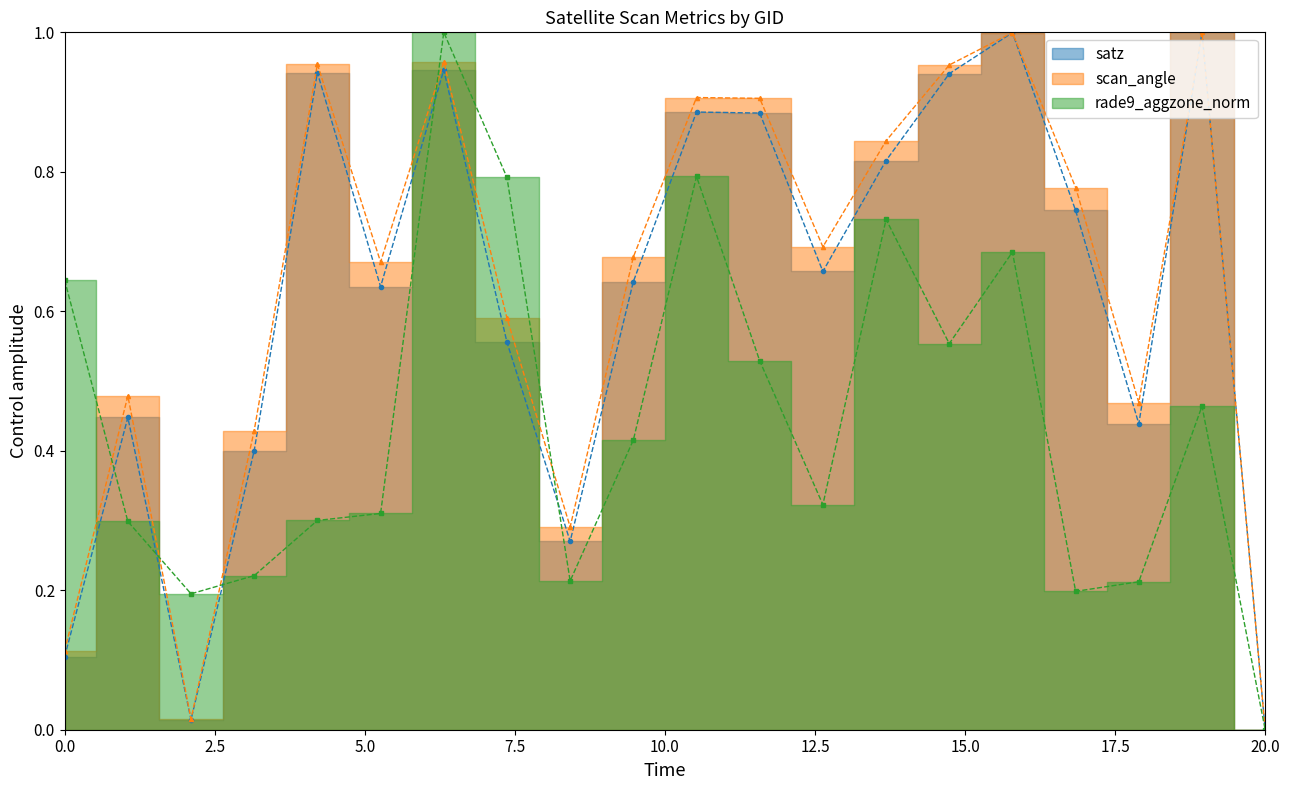

Which series ends up on top after the final intersection of rade9_aggzone_norm and satz?

satz